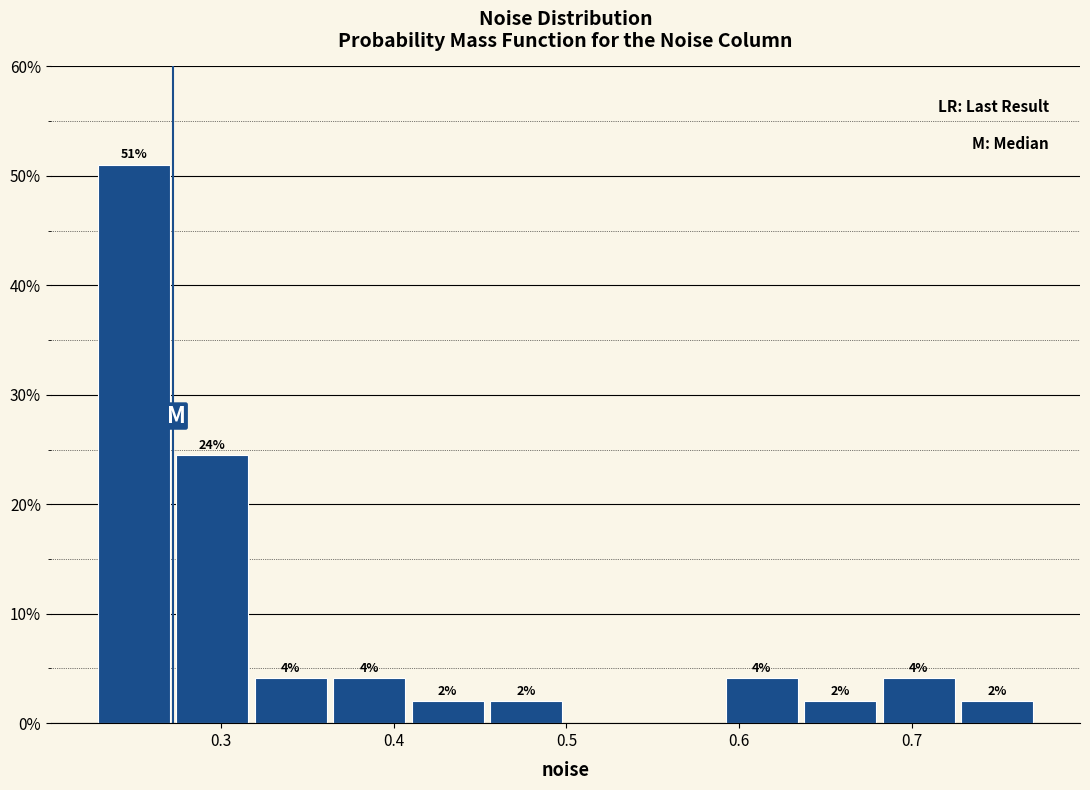

Over which range of the x-axis is the bar tallest?

0.23 to 0.27